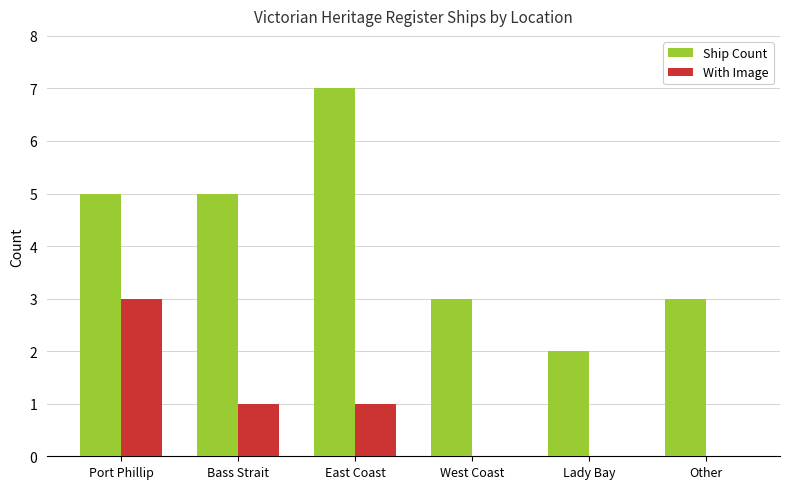

Reading left to right, extract all data points from this chart.

Ship Count: 5	5	7	3	2	3
With Image: 3	1	1	0	0	0